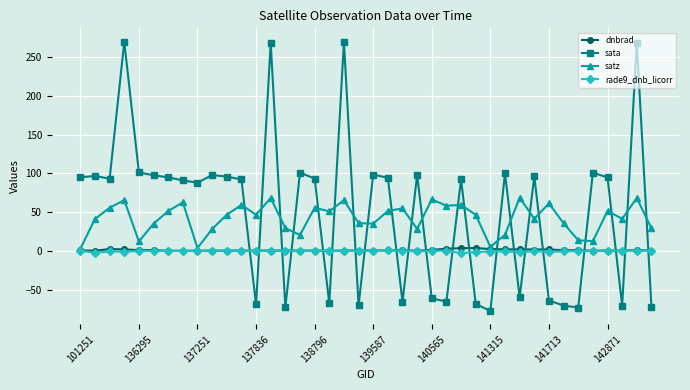

What is the value of the satz point at the 24th from the left?

28.3